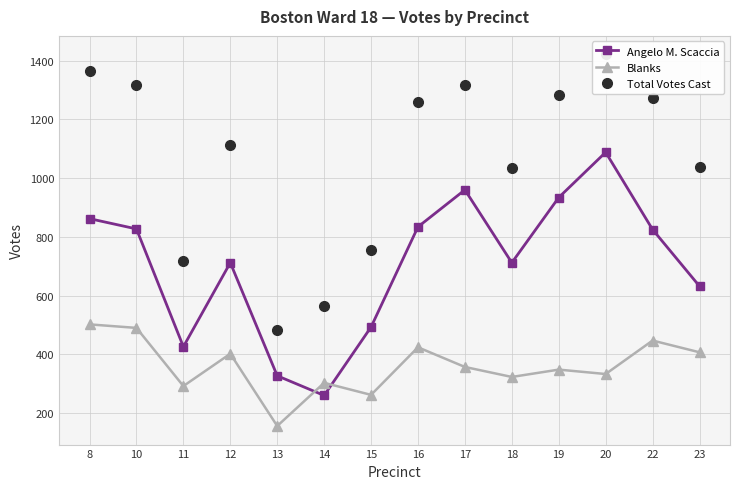

What is the difference between the maximum and minimum values in the Blanks series?

346